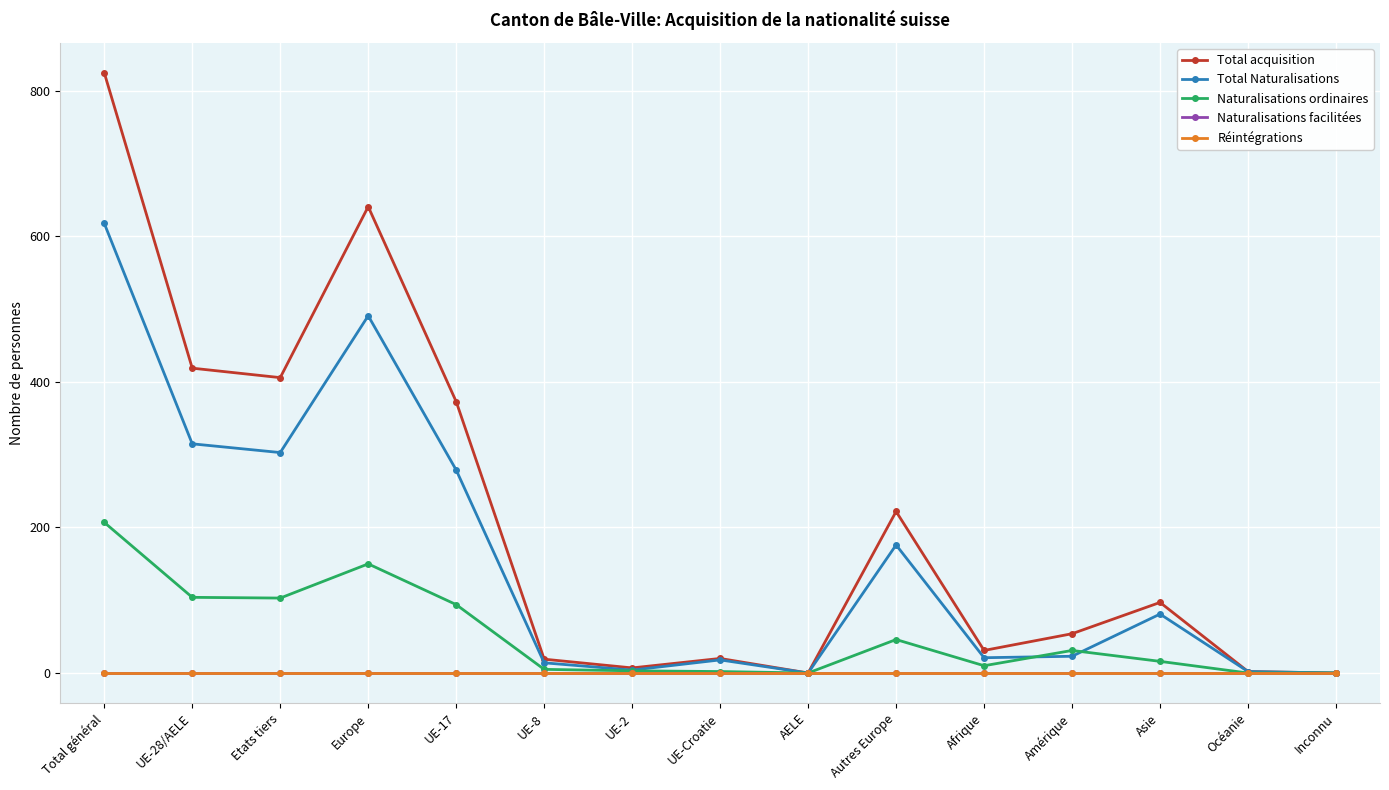

At which category does the chart reach its peak across all series?

Total général